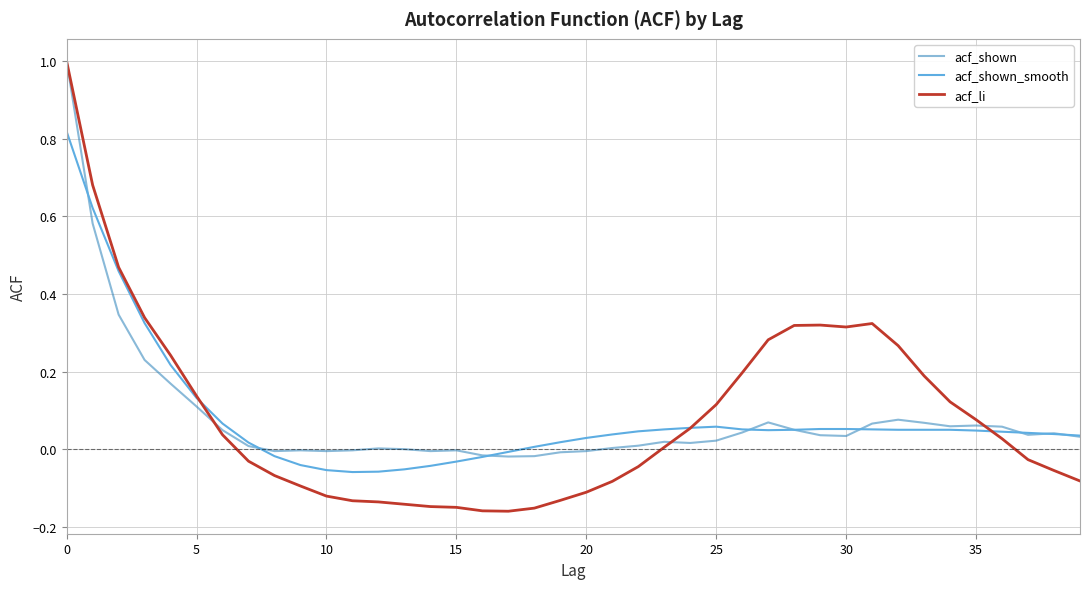

Which series has the largest range (max minus min)?

acf_li